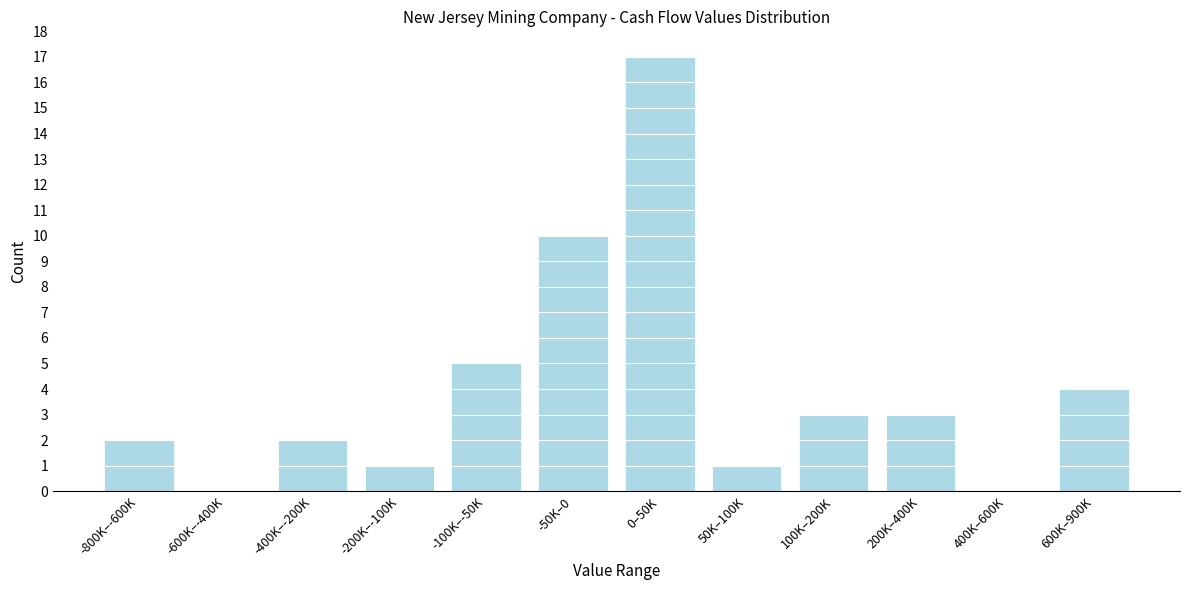

Reading left to right, list all the values displayed in this chart.

-800K–-600K=2	-600K–-400K=0	-400K–-200K=2	-200K–-100K=1	-100K–-50K=5	-50K–0=10	0–50K=17	50K–100K=1	100K–200K=3	200K–400K=3	400K–600K=0	600K–900K=4